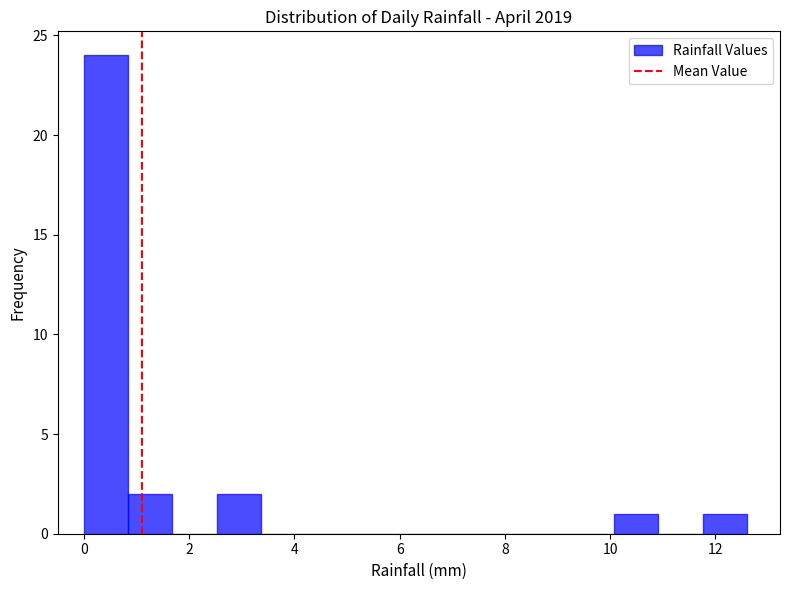

Over which range of the x-axis is the bar tallest?

0.00 to 0.84